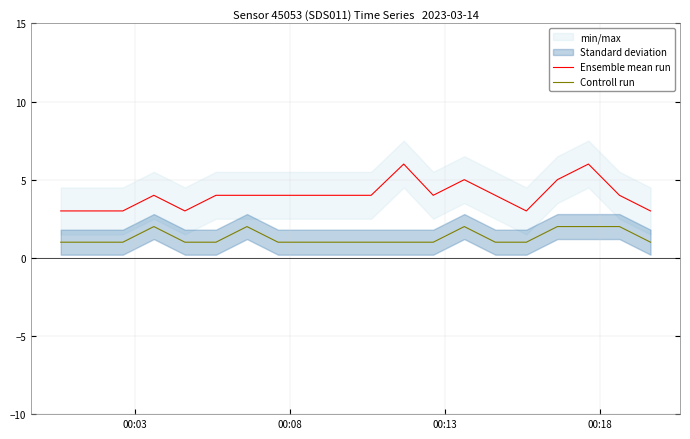

How many data points in Controll run are above 1?

6